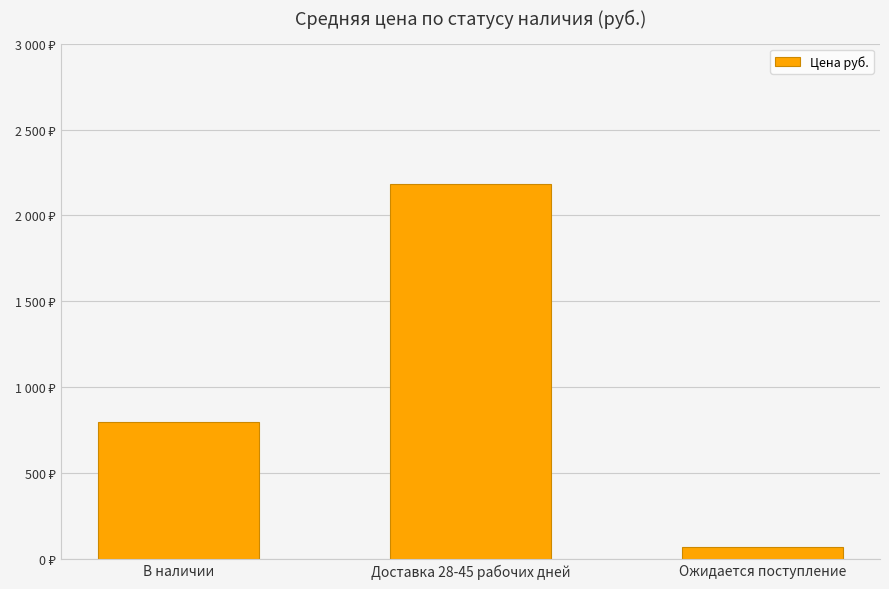

Does the chart contain stacked bars?

No